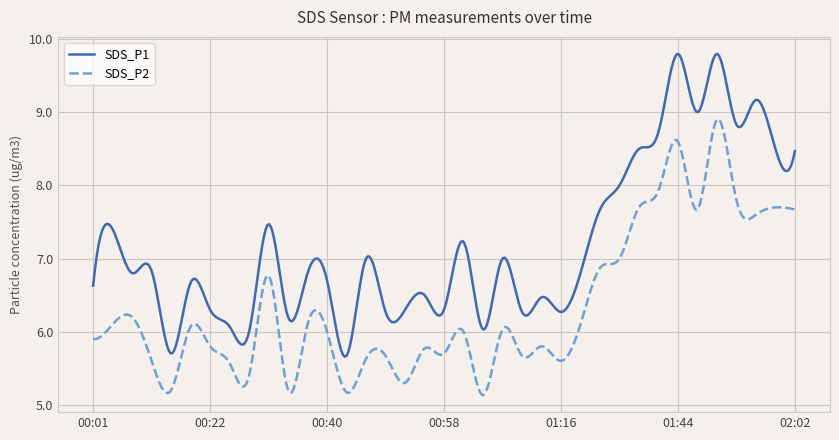

Which series has the largest range (max minus min)?

SDS_P1